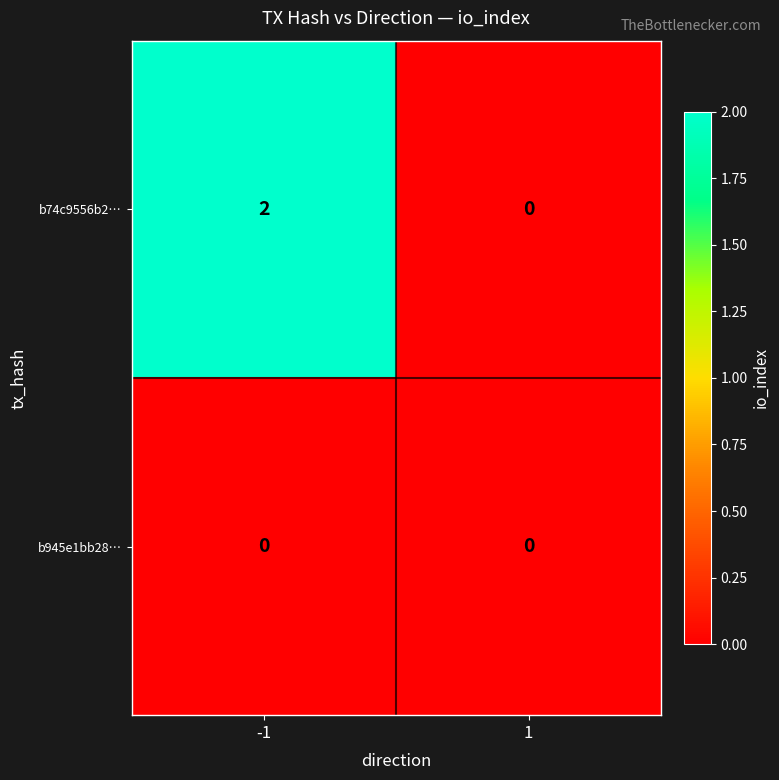

Reading right to left, extract all data points from this chart.

b74c9556b2…: 1=0	-1=2
b945e1bb28…: 1=0	-1=0